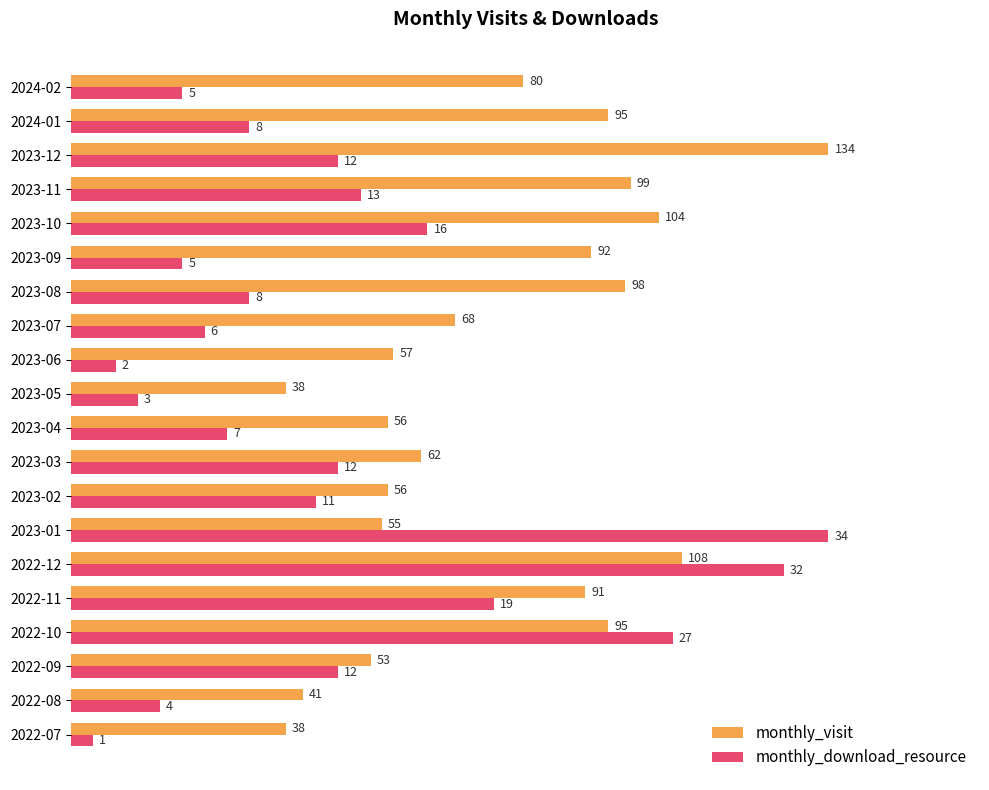

What are all the series names shown in the legend?

monthly_visit, monthly_download_resource